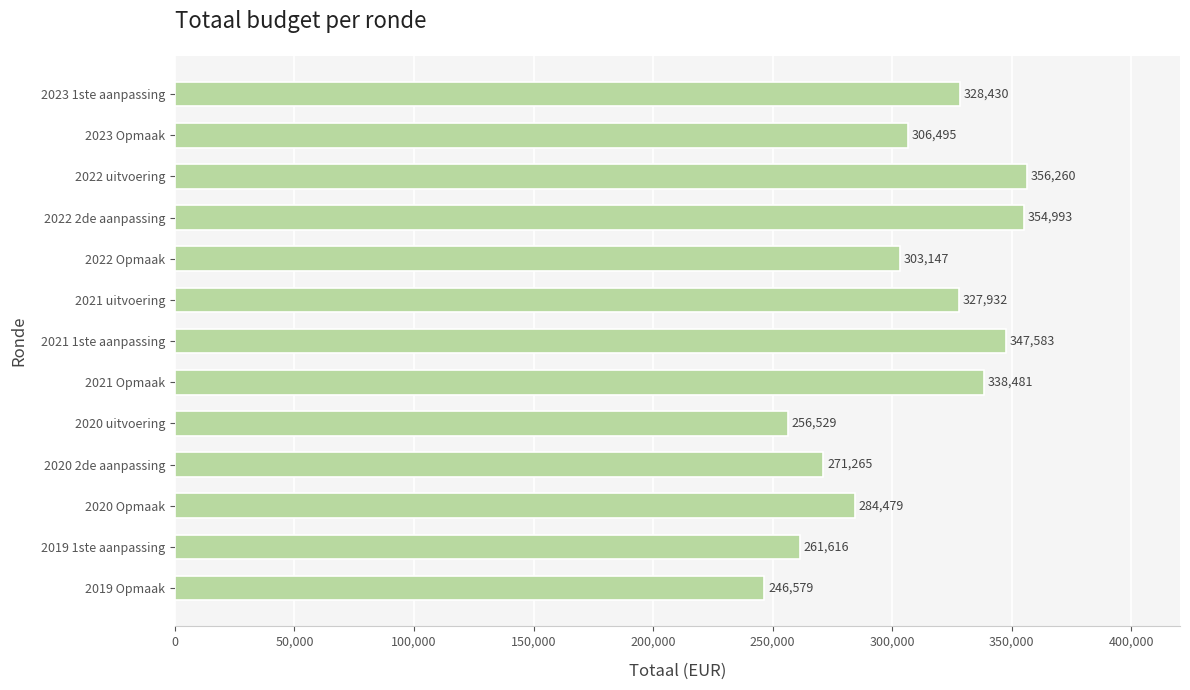

How many bars are there in total?

13